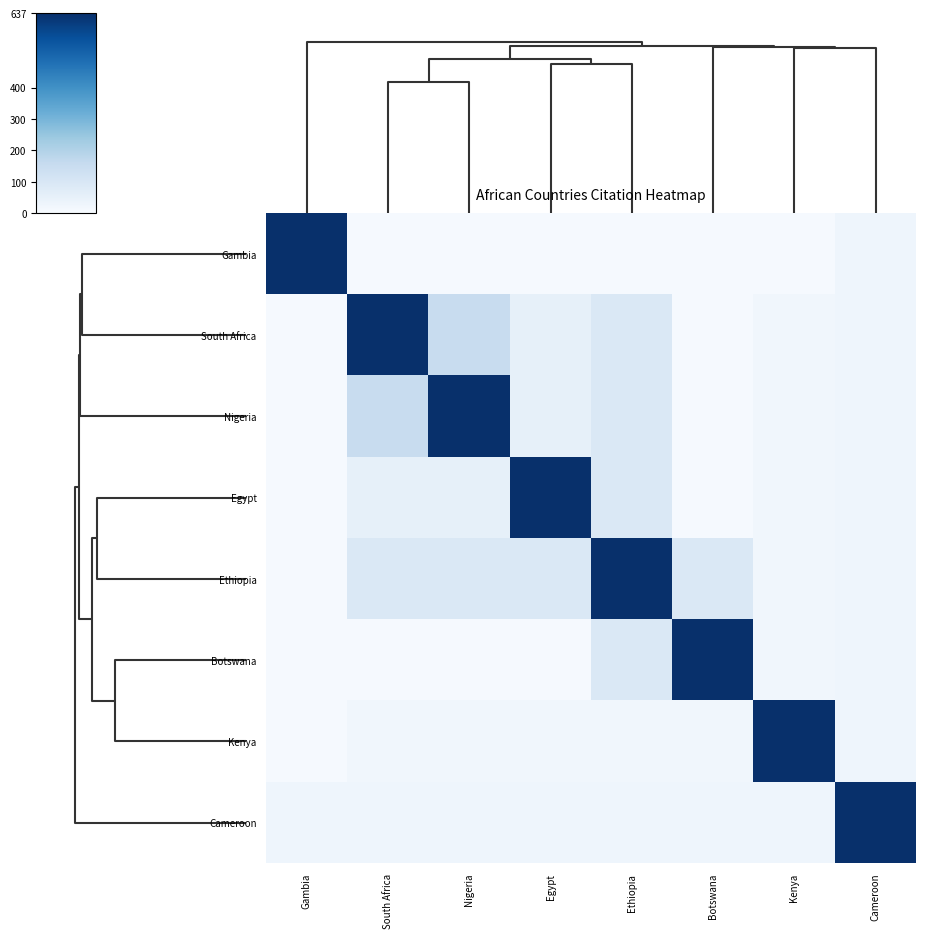

At which category is the sum across all series the highest?

Ethiopia